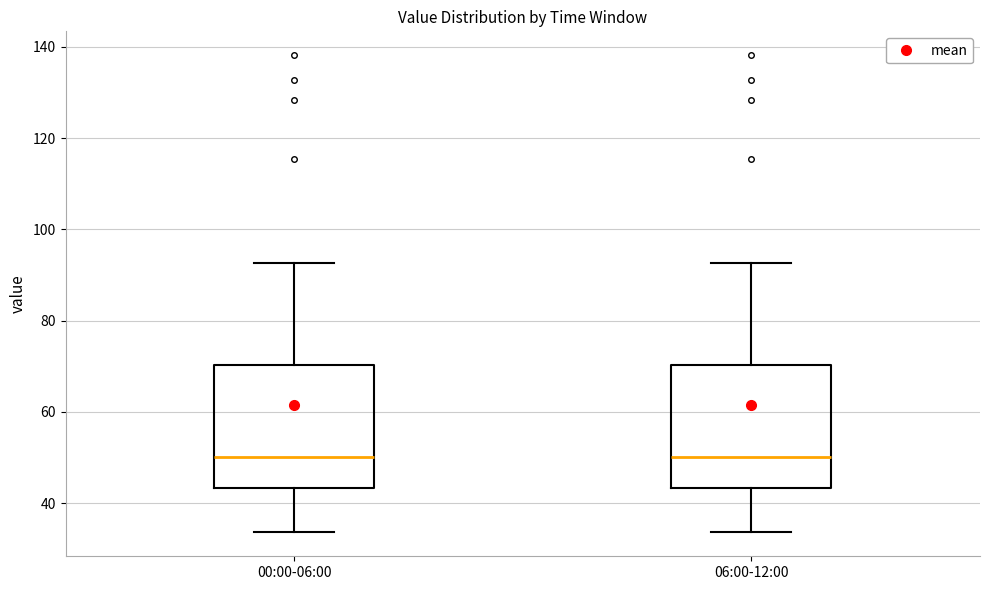

Where does the upper whisker of the box for 06:00-12:00 end on the y-axis? The values are not printed on the chart, so give them approximately, as read against the axis.

92